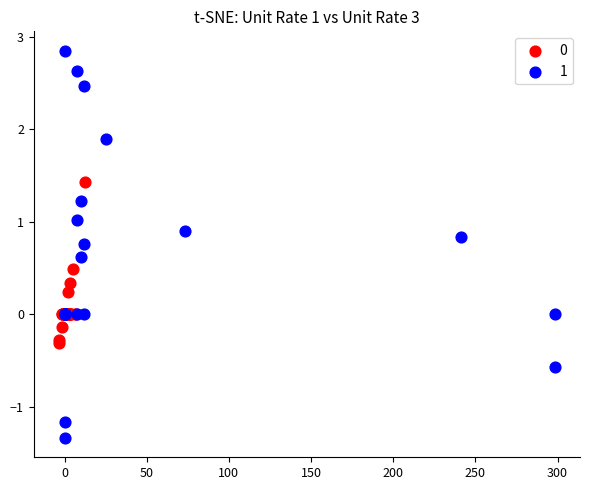

Which series contains the lowest Y value?

1